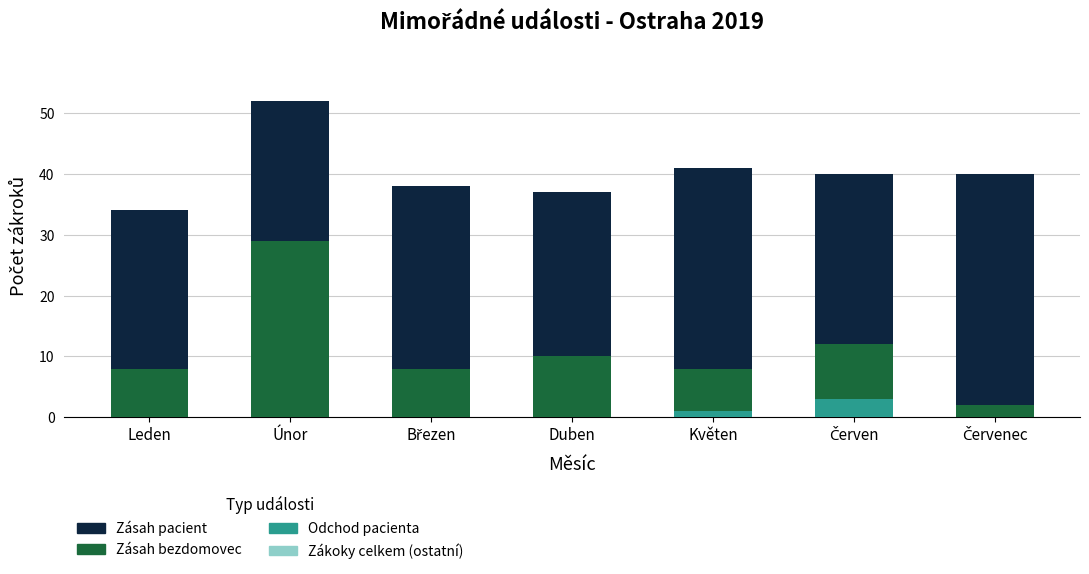

Is it true that Odchod pacienta equals 2 at Leden?

False